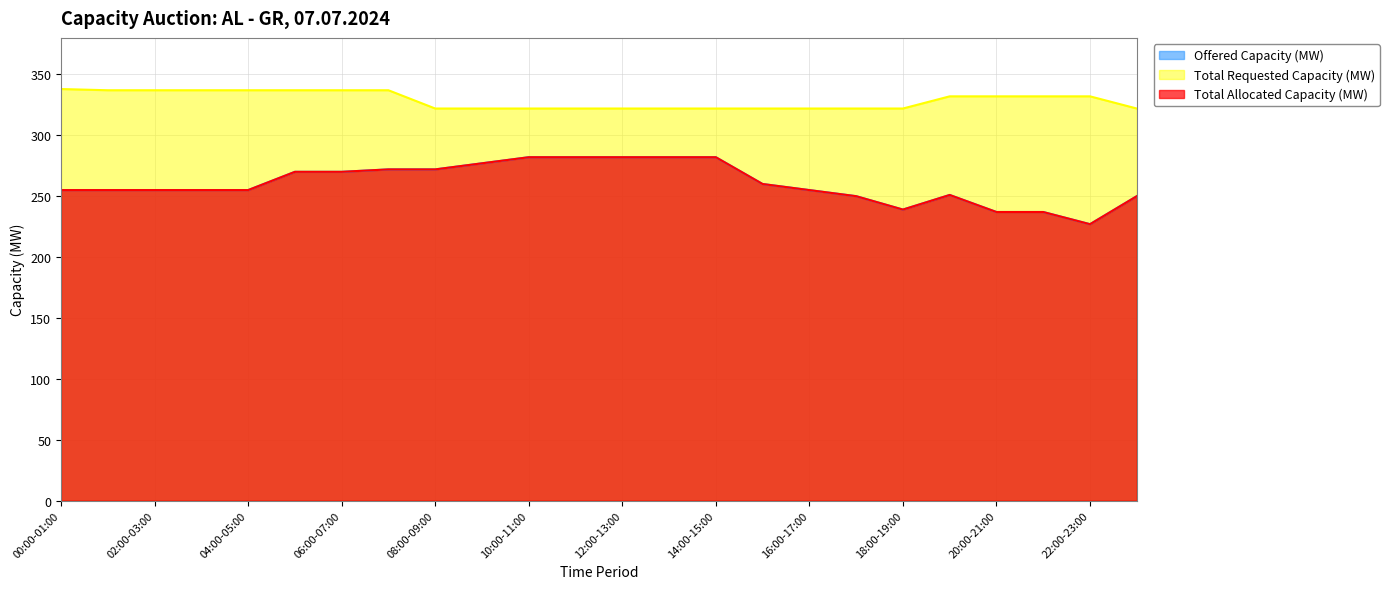

List the series in order of their peak value, highest first.

Total Requested Capacity (MW), Offered Capacity (MW), Total Allocated Capacity (MW)